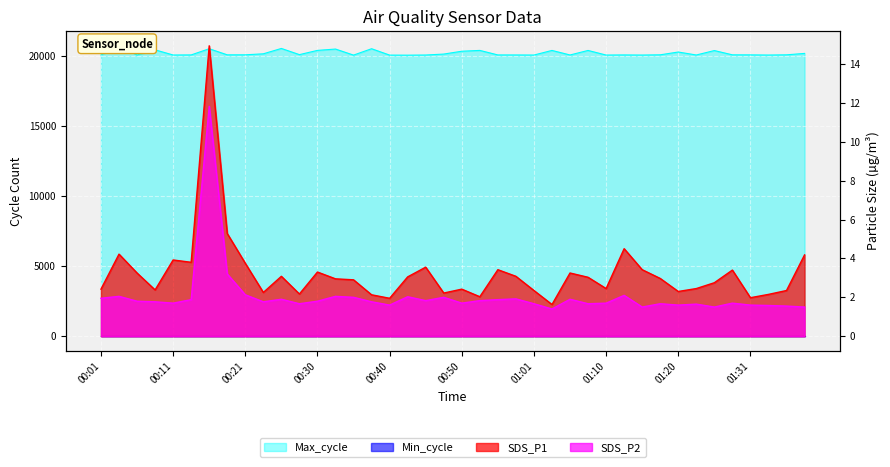

The value of SDS_P2 at 00:28 is 3.0. True or false?

False